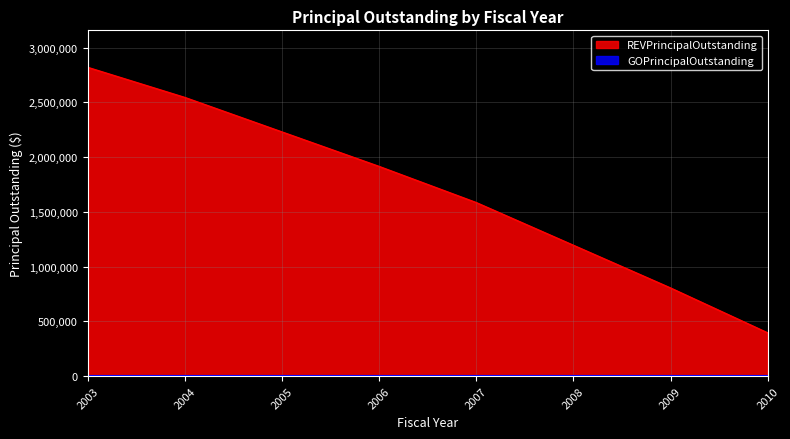

What is the maximum value for REVPrincipalOutstanding?

2820000